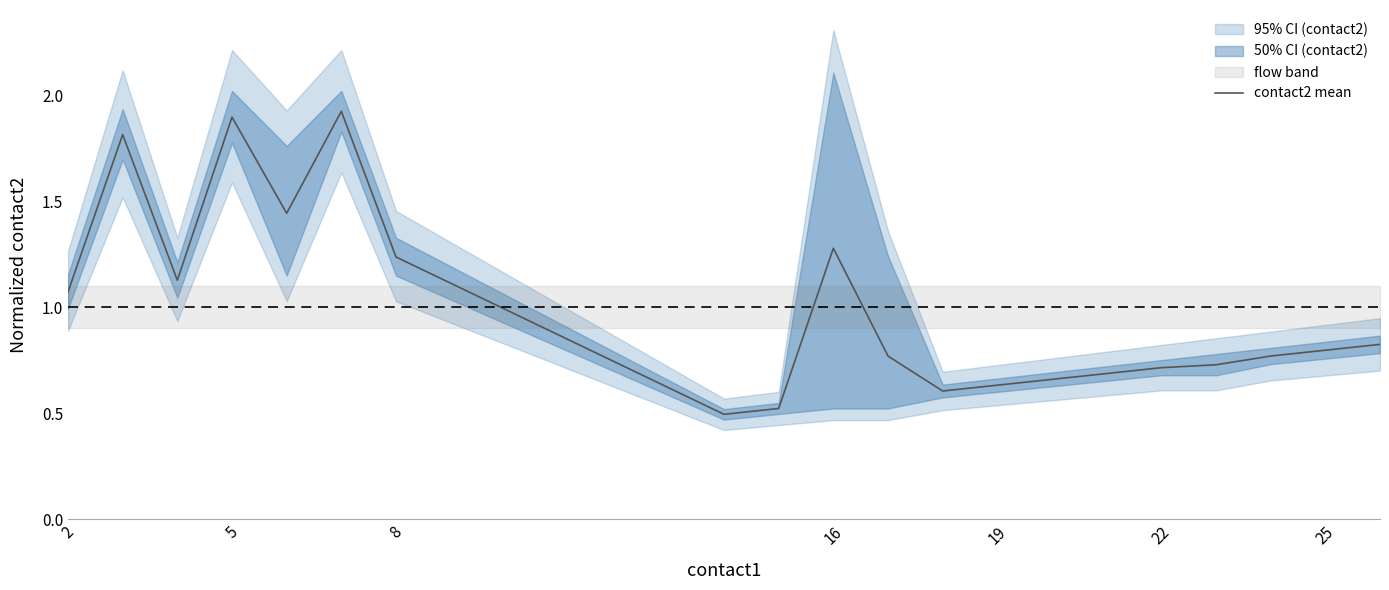

How many interior local valleys (lower than both neighbors) does the data have?

4